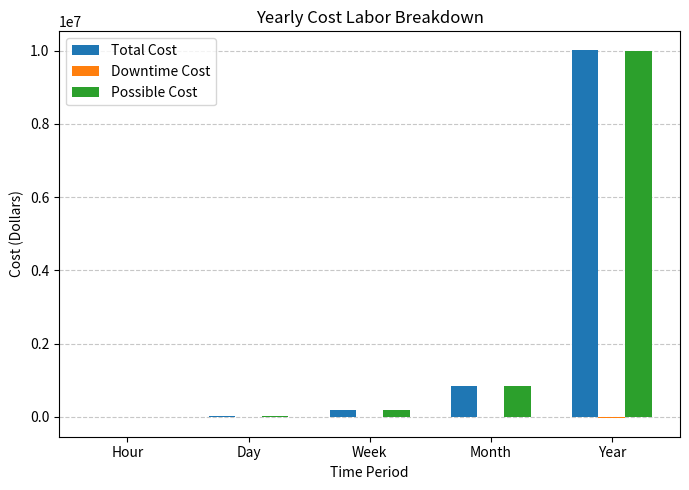

At which category is the sum across all series the highest?

Year